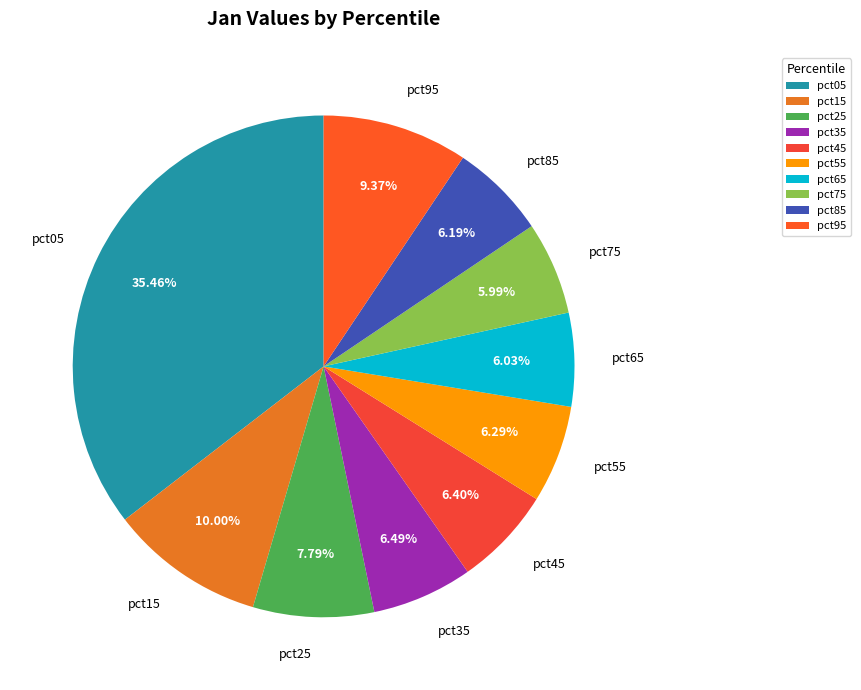

What percentage is the pct65 slice, to the nearest percent?

6%